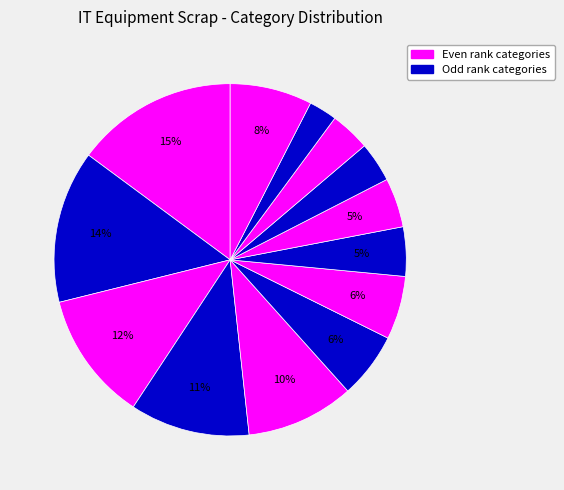

How many slices are in this pie chart?

13